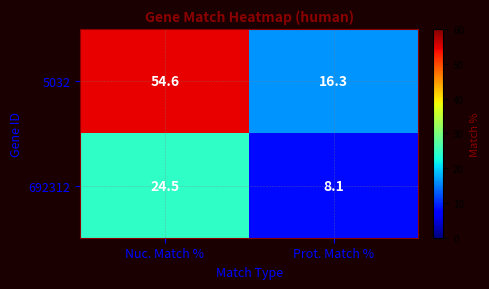

What is the spread (max minus min) of values at Prot. Match %?

8.2